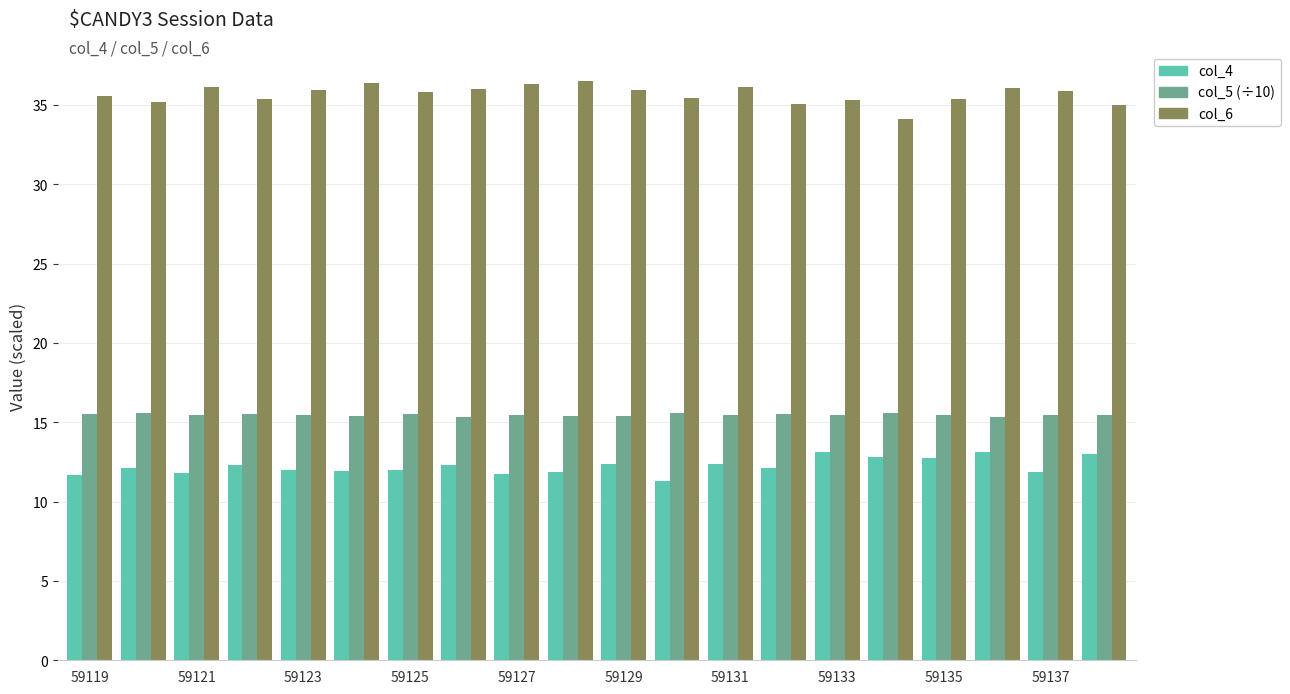

What is the maximum value shown in the chart?

36.5